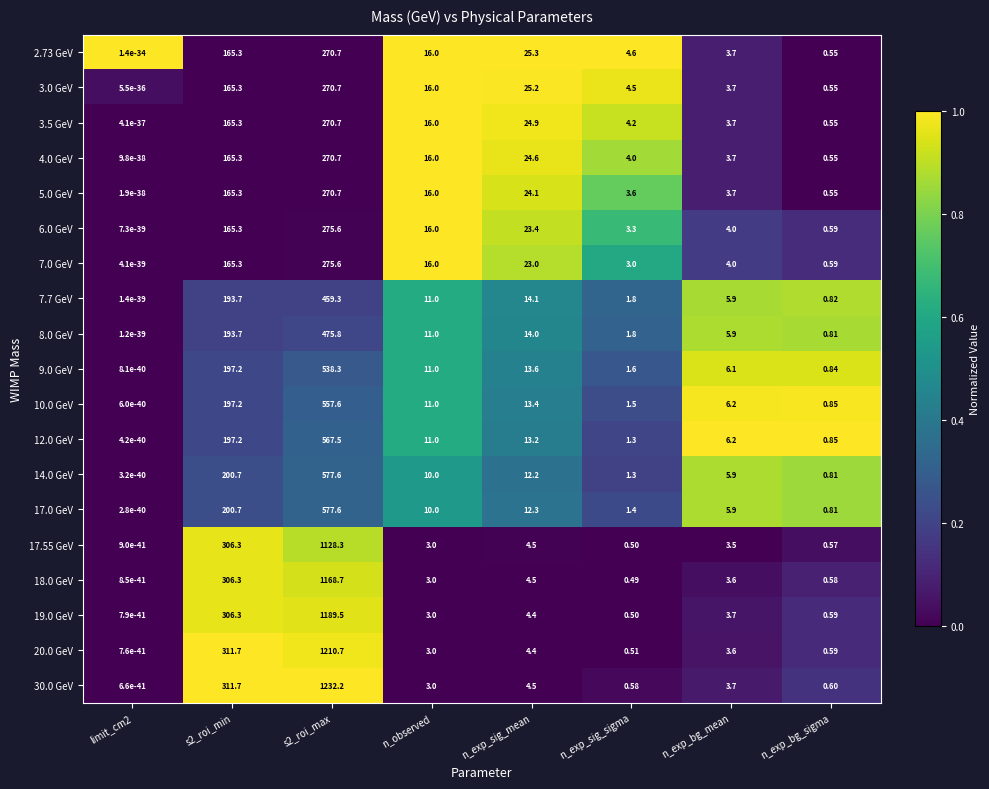

Which series has the widest spread of values?

30.0 GeV